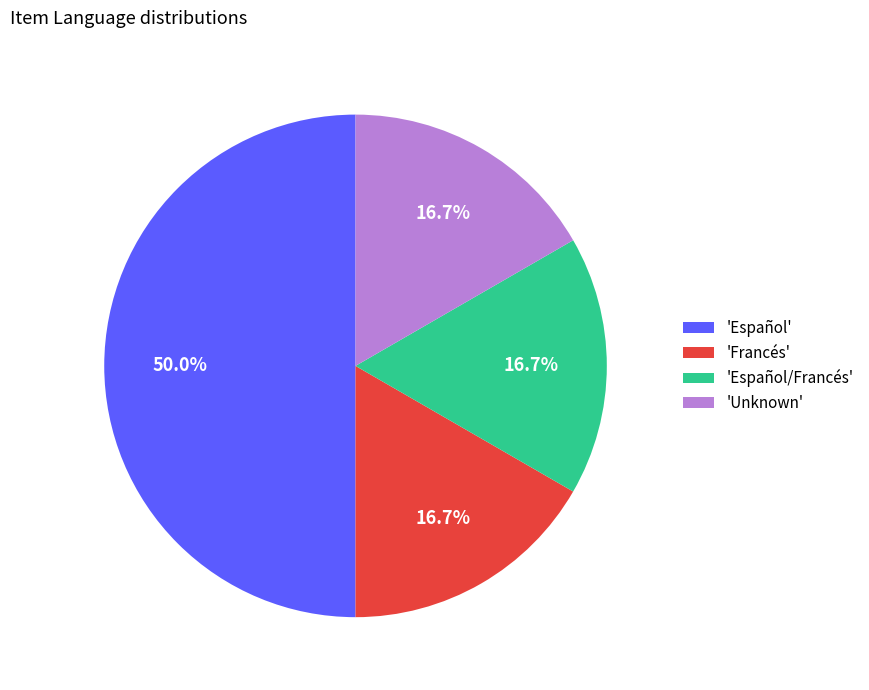

Approximately how many times larger is the value at 'Unknown' compared to 'Francés'?

1.0